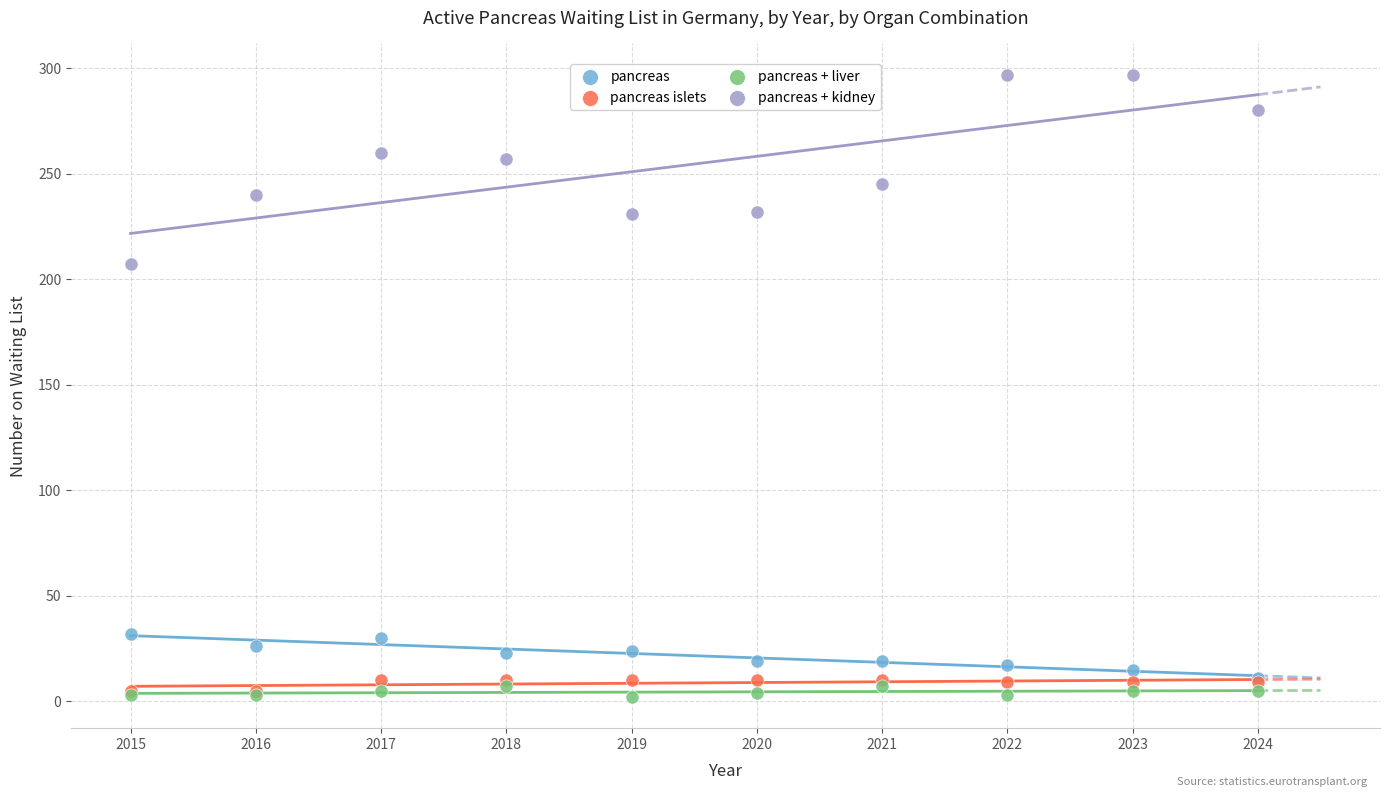

Across all series, what Y value is closest to 149?

207